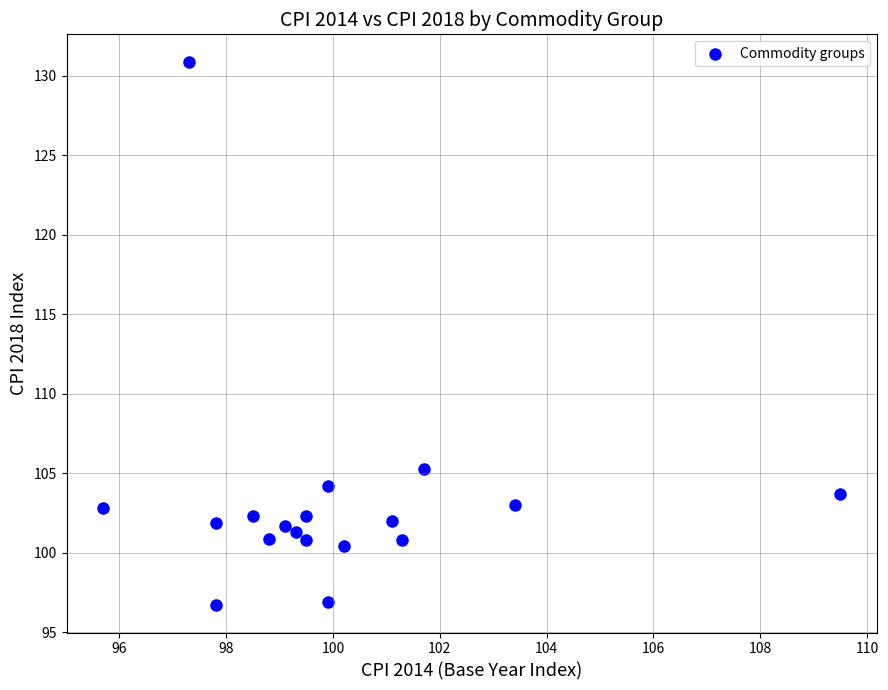

What Y value in the scatter plot is closest to 113?

105.3